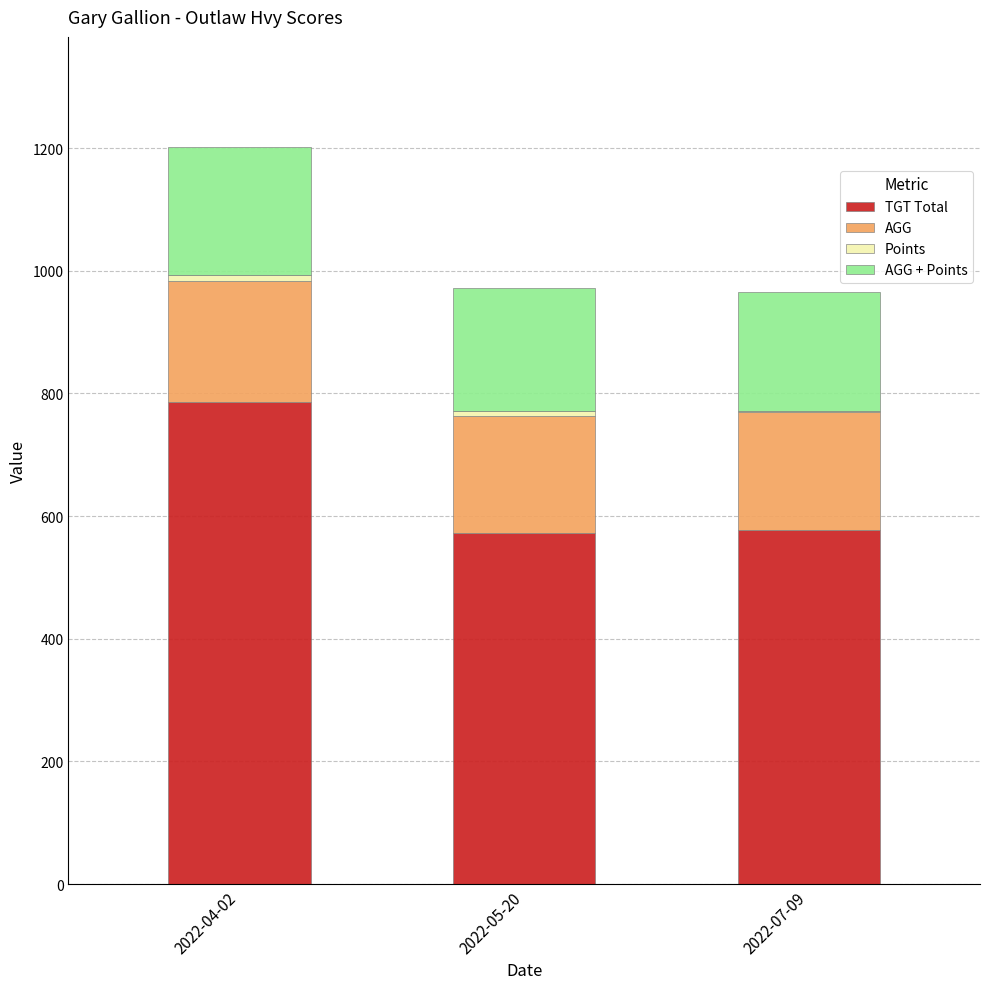

At which category is the sum across all series the highest?

2022-04-02